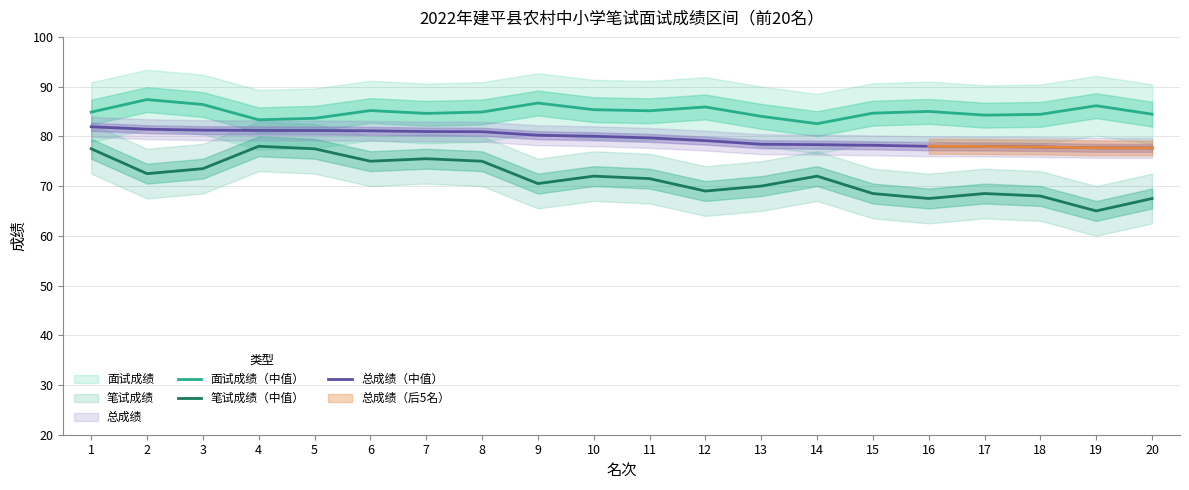

Is the value of 笔试成绩（中值） at 14 greater than the value of 总成绩（中值） at 9?

No